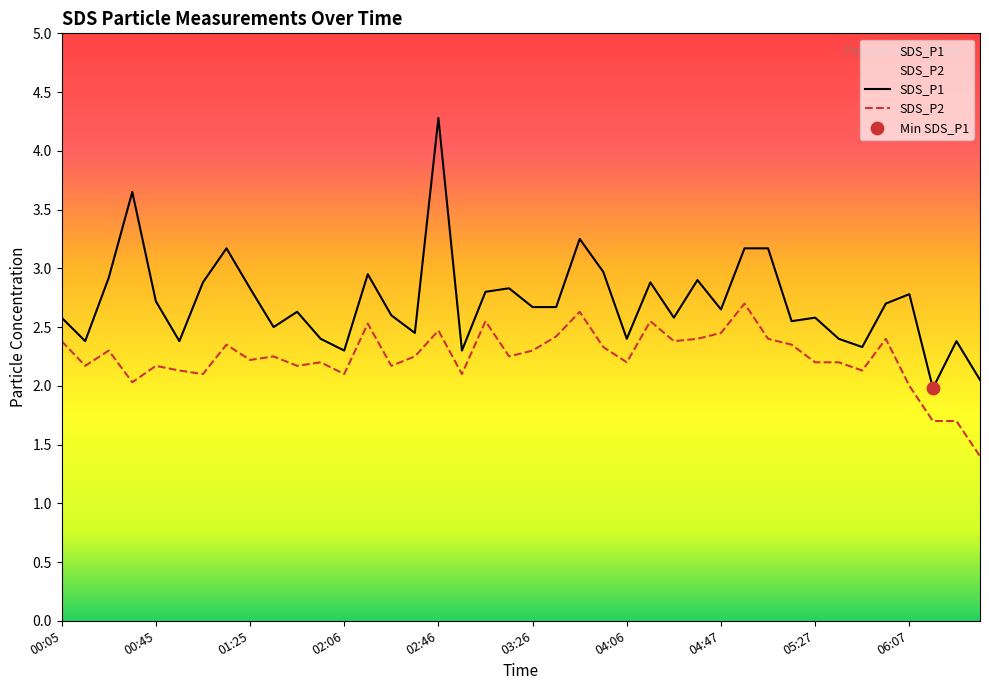

Which series contains the highest Y value?

SDS_P1